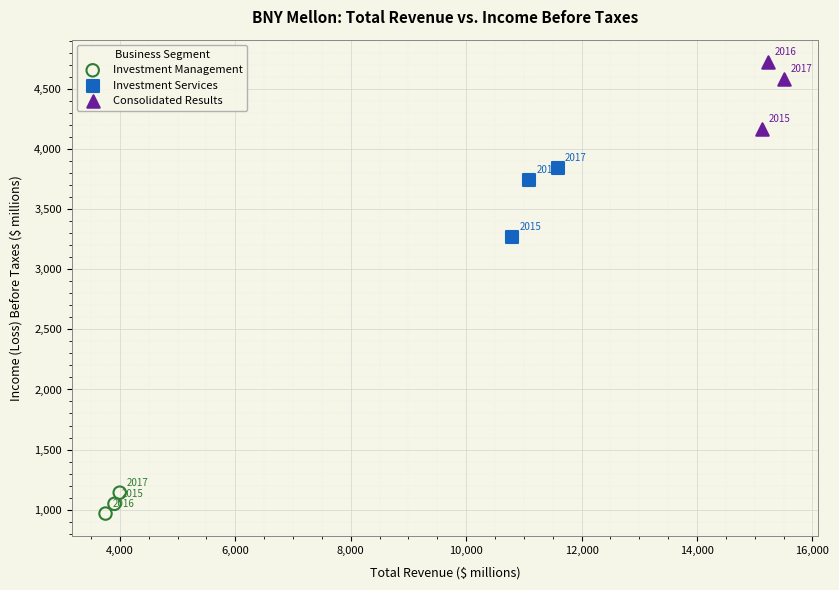

Which series contains the lowest Y value?

Investment Management